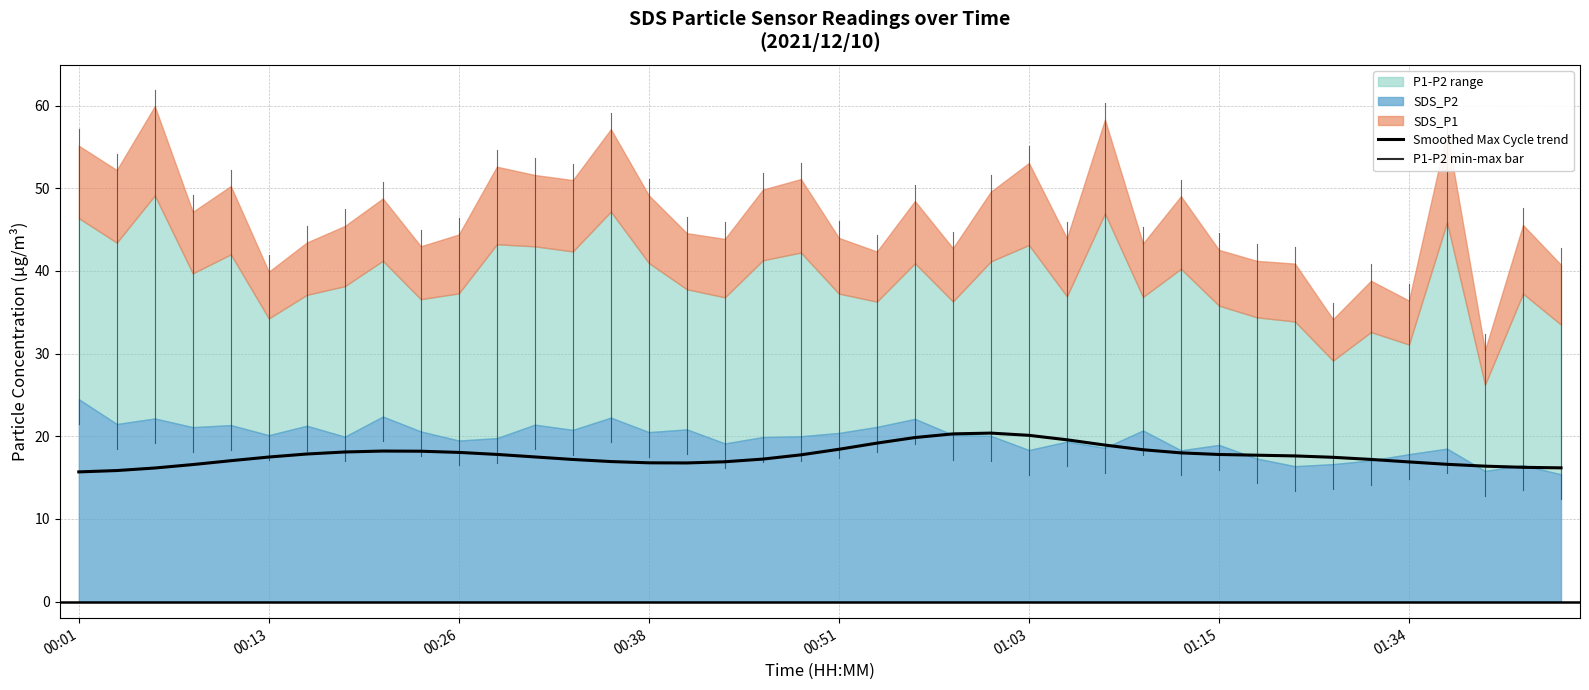

Reading left to right, what are all the values shown in this chart?

15.7	15.9	16.2	16.6	17.0	17.5	17.9	18.1	18.2	18.2	18.0	17.8	17.5	17.2	16.9	16.8	16.8	16.9	17.2	17.8	18.4	19.2	19.8	20.3	20.4	20.1	19.6	18.9	18.4	18.0	17.8	17.7	17.6	17.5	17.2	16.9	16.6	16.4	16.2	16.2